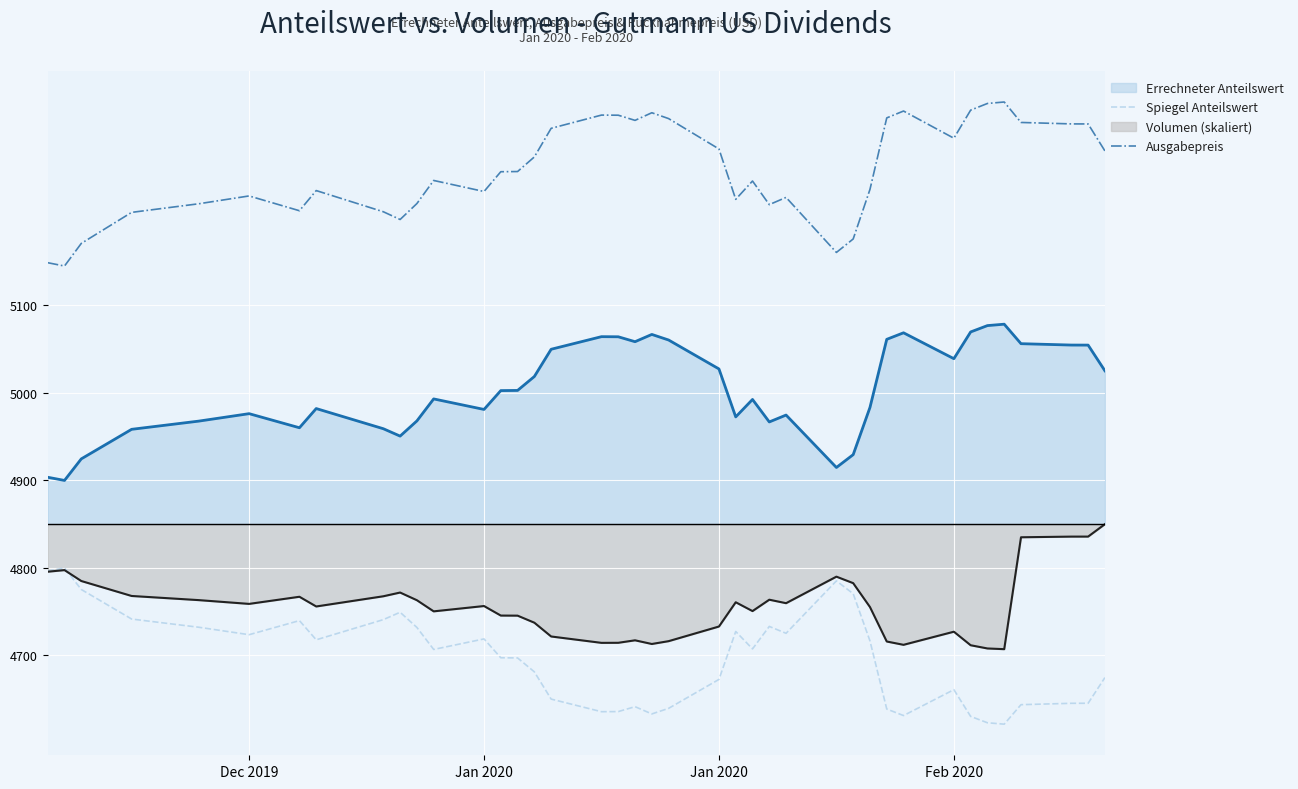

In Spiegel Anteilswert, how many points are lower than both neighbors (excluding endpoints)?

9